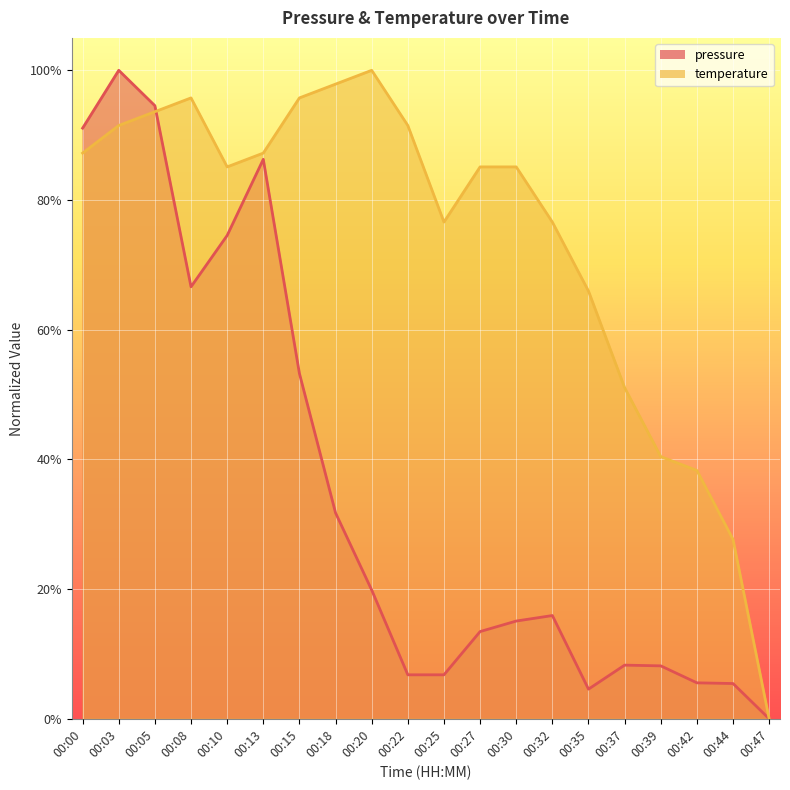

What is the sum of all temperature values?

14.7